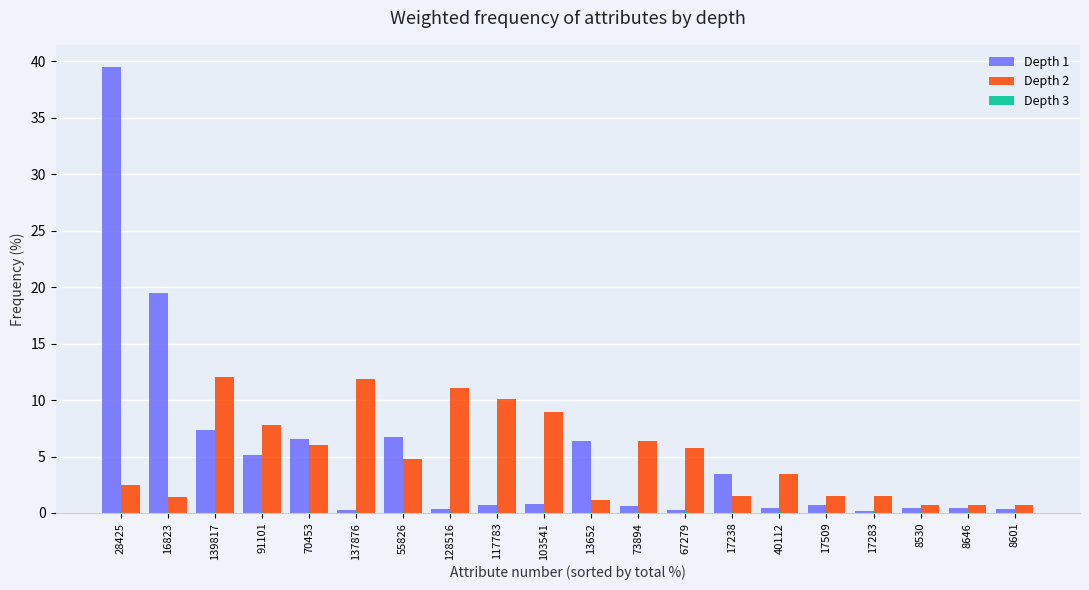

Read the Depth 2 value at 128516.

11.1